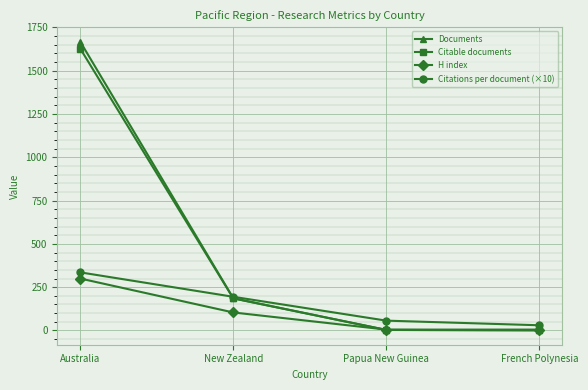

The Citations per document (×10) series shows 89.9 at New Zealand. True or false?

False